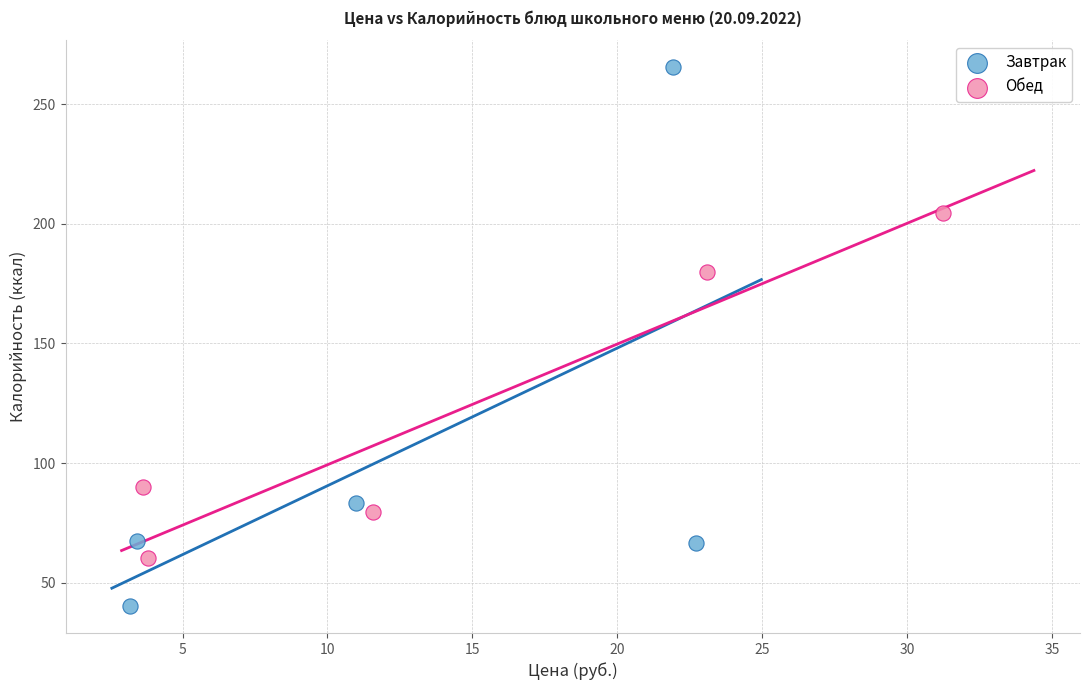

Which series reaches the minimum Y coordinate?

Завтрак